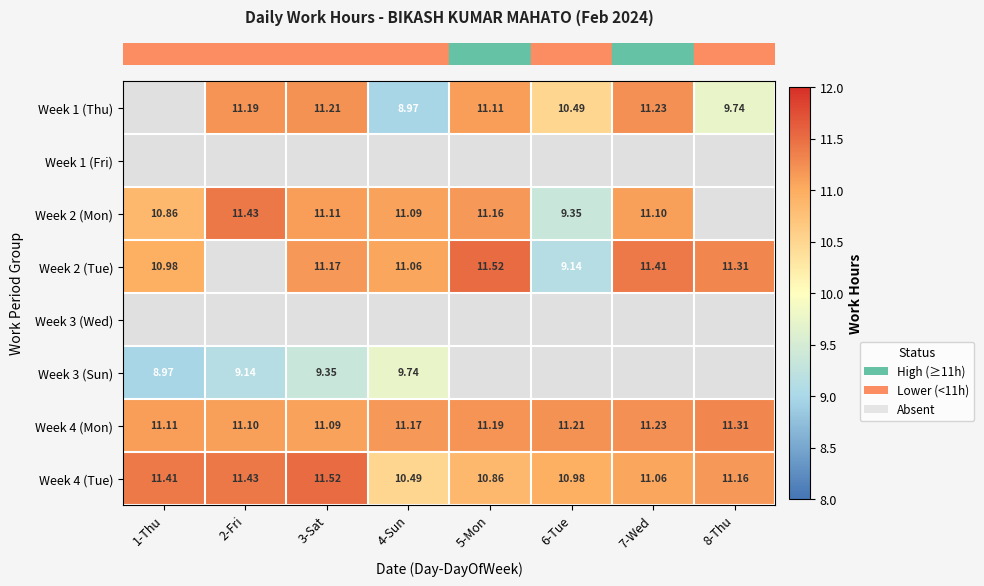

How many series are shown in this chart?

8